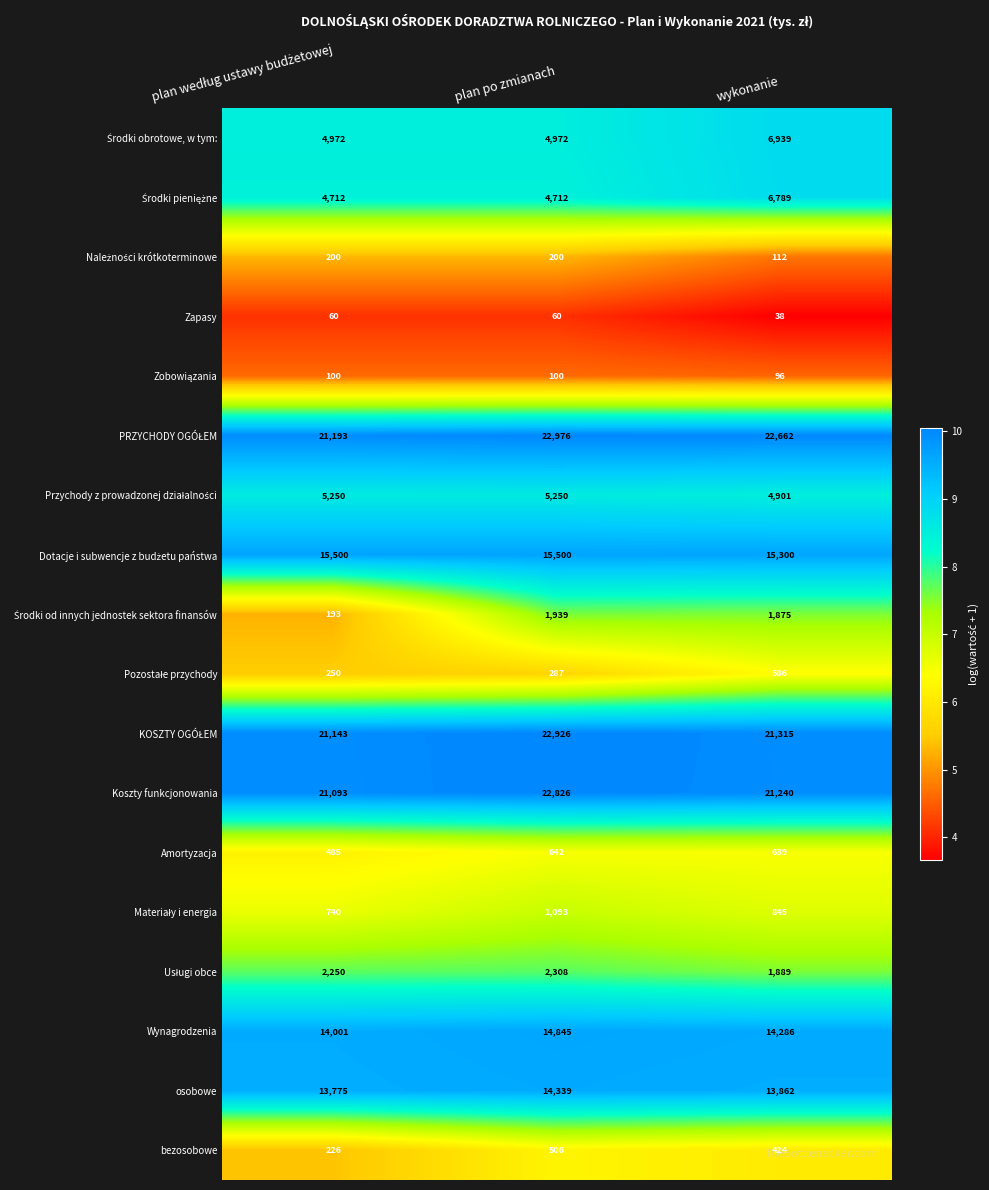

What is the difference between the highest and lowest values at wykonanie?

22624